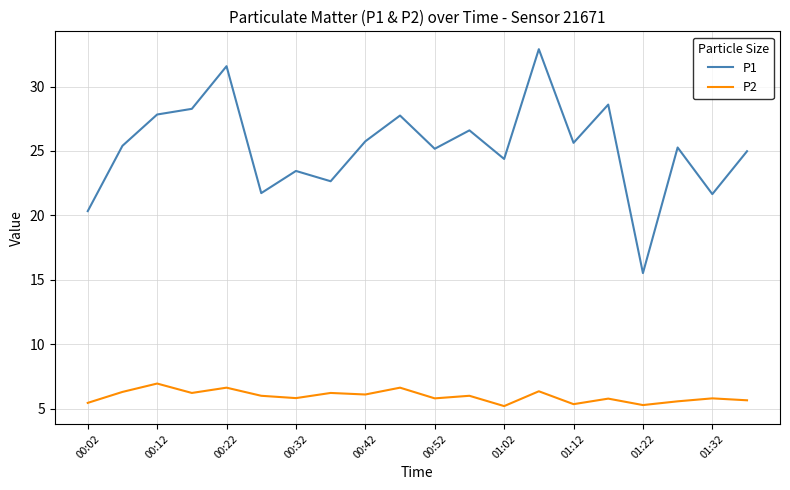

List the series in order of their overall mean, highest first.

P1, P2